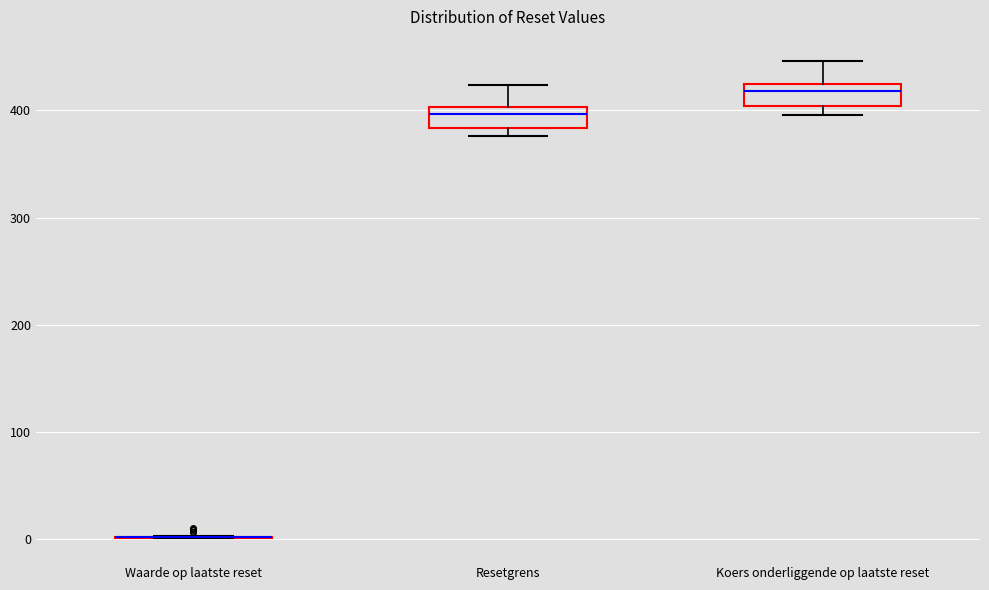

Reading left to right, transcribe this box plot: for each box, give where its median line is, the range the box spans, and where its two whiskers end, as read against the y-axis. The values are not printed on the chart, so give them approximately, as read against the axis.

Waarde op laatste reset: box collapsed to a line at 0, whiskers 0 to 0
Resetgrens: median 400 (just below the box's upper edge), box 380 to 400, whiskers 380 (just below the box's lower edge) to 420
Koers onderliggende op laatste reset: median 420 (just below the box's upper edge), box 400 to 420, whiskers 400 (just below the box's lower edge) to 450